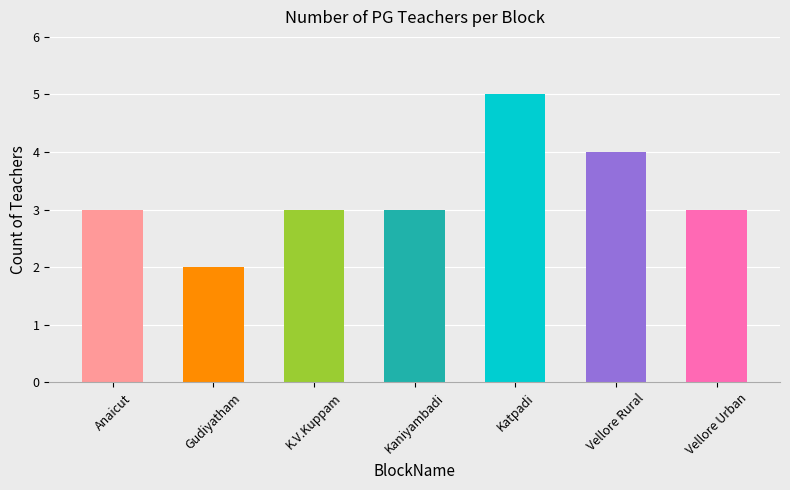

Between Gudiyatham and Kaniyambadi, which is larger?

Kaniyambadi